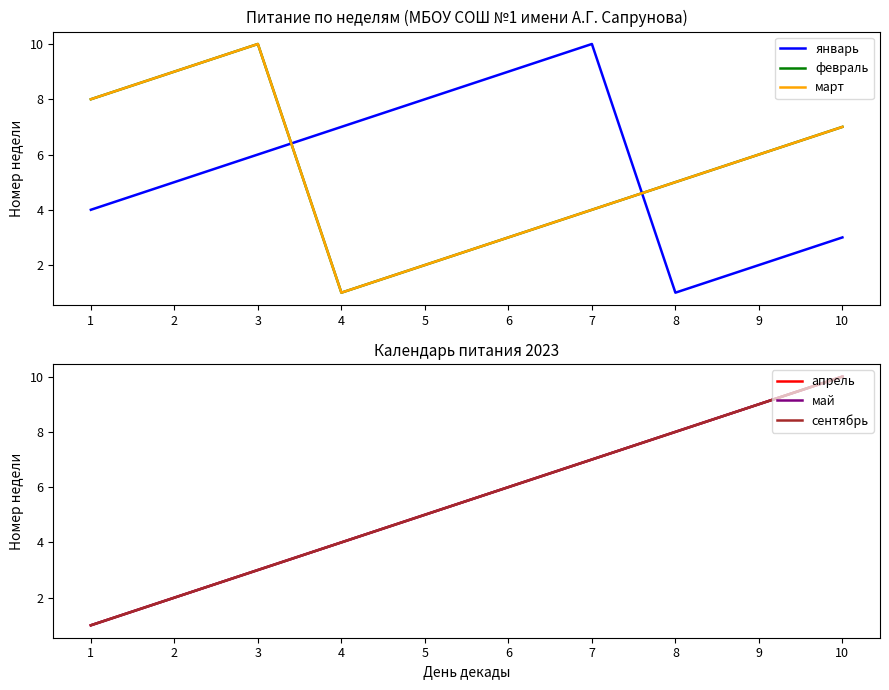

How many interior local peaks does the февраль series have?

1